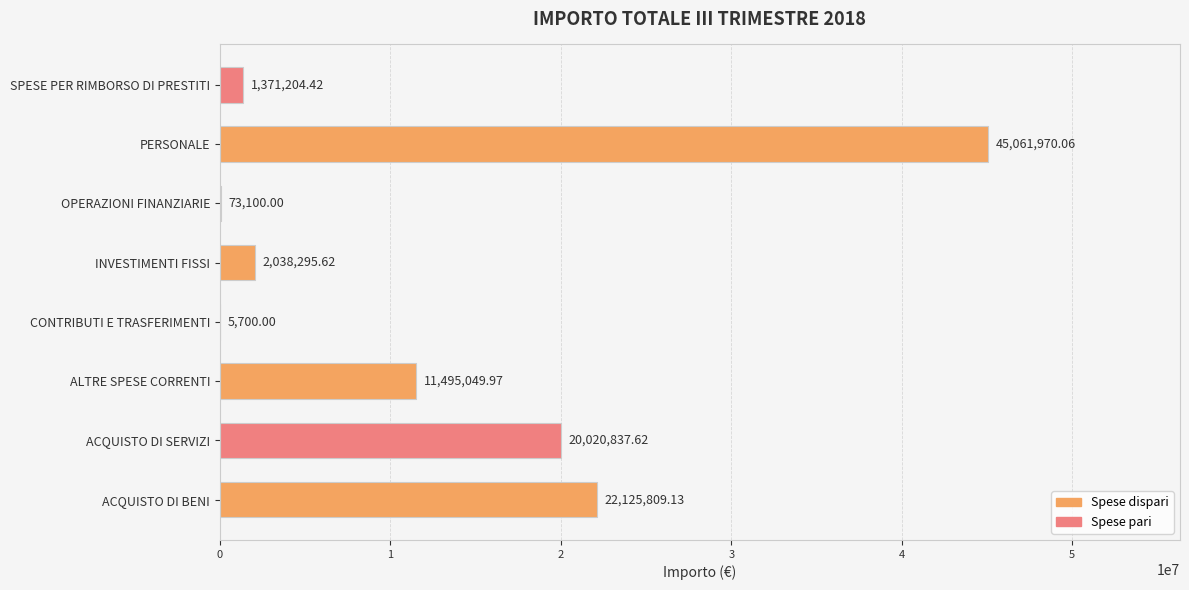

What is the sum of the values at PERSONALE and ALTRE SPESE CORRENTI?

56557020.0